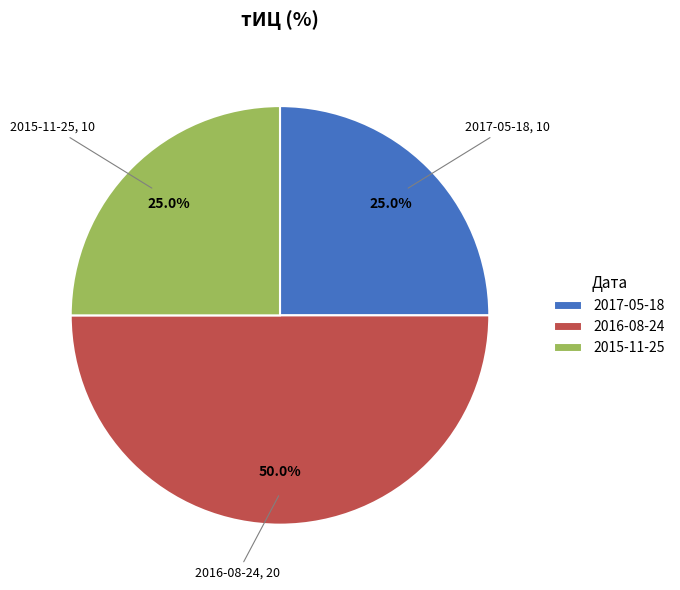

What is the largest slice in the pie chart?

2016-08-24